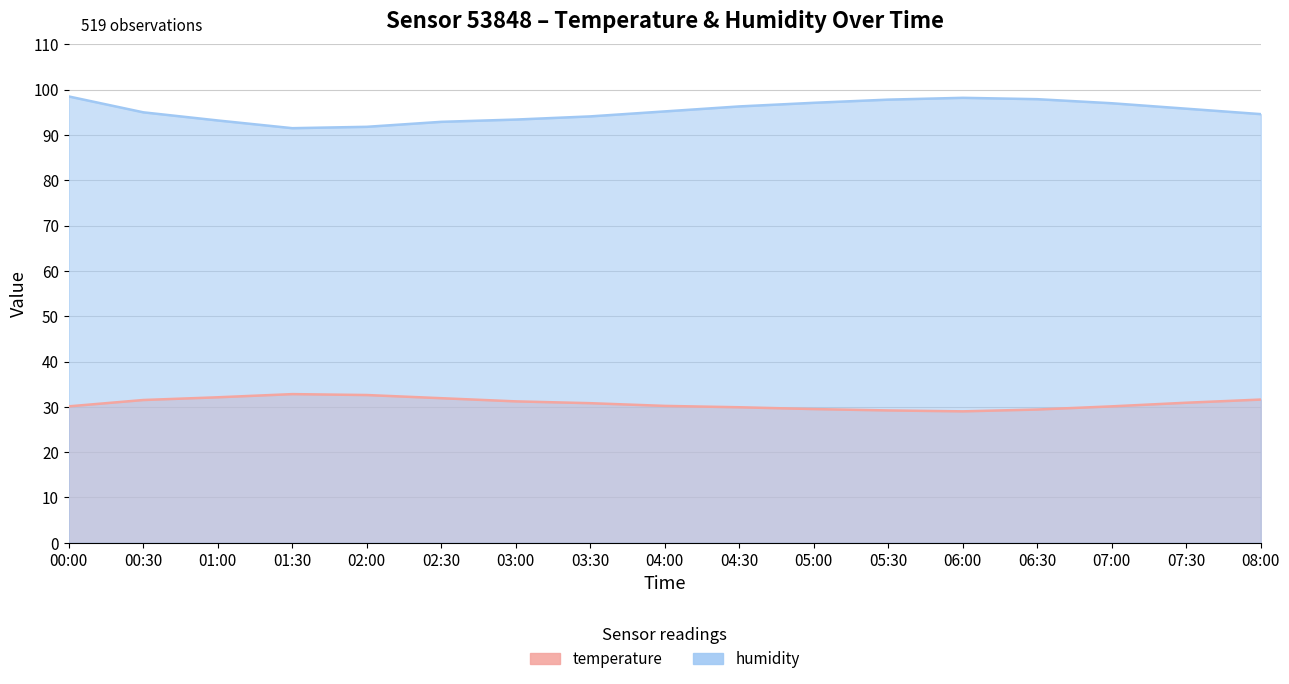

What is the difference between the second highest and second lowest values in the temperature series?

3.4